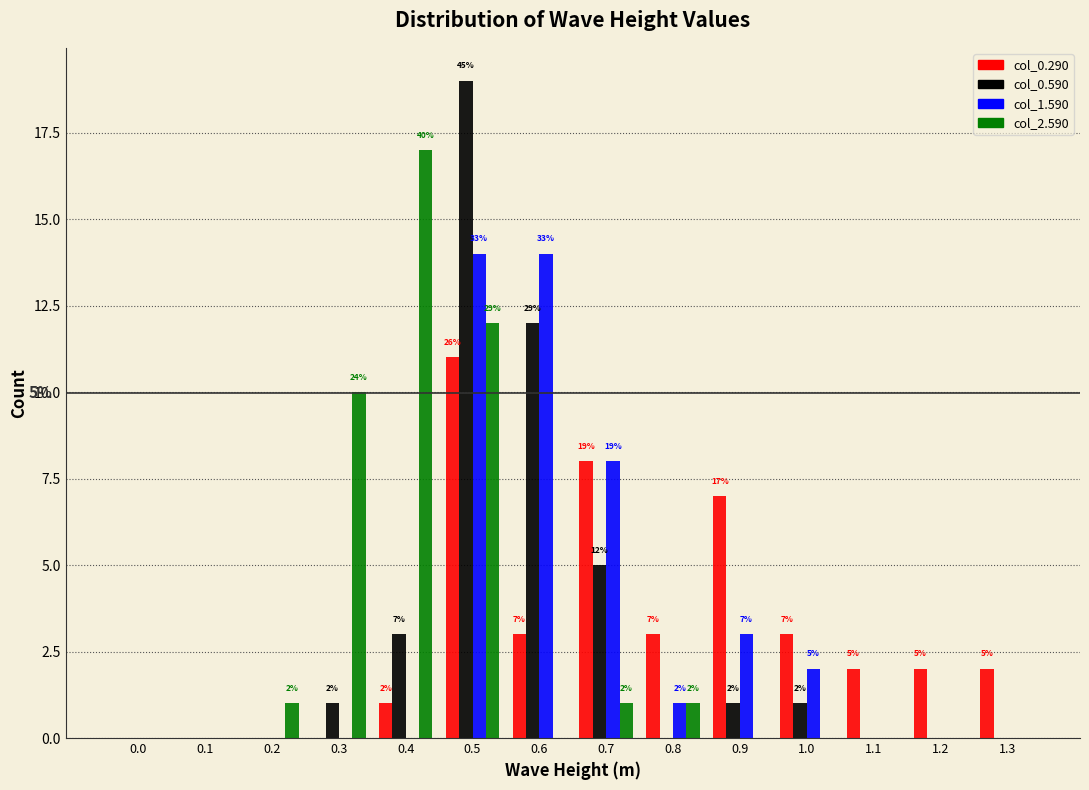

Reading left to right, extract all data points from this chart.

col_0.290: 0.0=0	0.1=0	0.2=0	0.3=0	0.4=1	0.5=11	0.6=3	0.7=8	0.8=3	0.9=7	1.0=3	1.1=2	1.2=2	1.3=2
col_0.590: 0.0=0	0.1=0	0.2=0	0.3=1	0.4=3	0.5=19	0.6=12	0.7=5	0.8=0	0.9=1	1.0=1	1.1=0	1.2=0	1.3=0
col_1.590: 0.0=0	0.1=0	0.2=0	0.3=0	0.4=0	0.5=14	0.6=14	0.7=8	0.8=1	0.9=3	1.0=2	1.1=0	1.2=0	1.3=0
col_2.590: 0.0=0	0.1=0	0.2=1	0.3=10	0.4=17	0.5=12	0.6=0	0.7=1	0.8=1	0.9=0	1.0=0	1.1=0	1.2=0	1.3=0